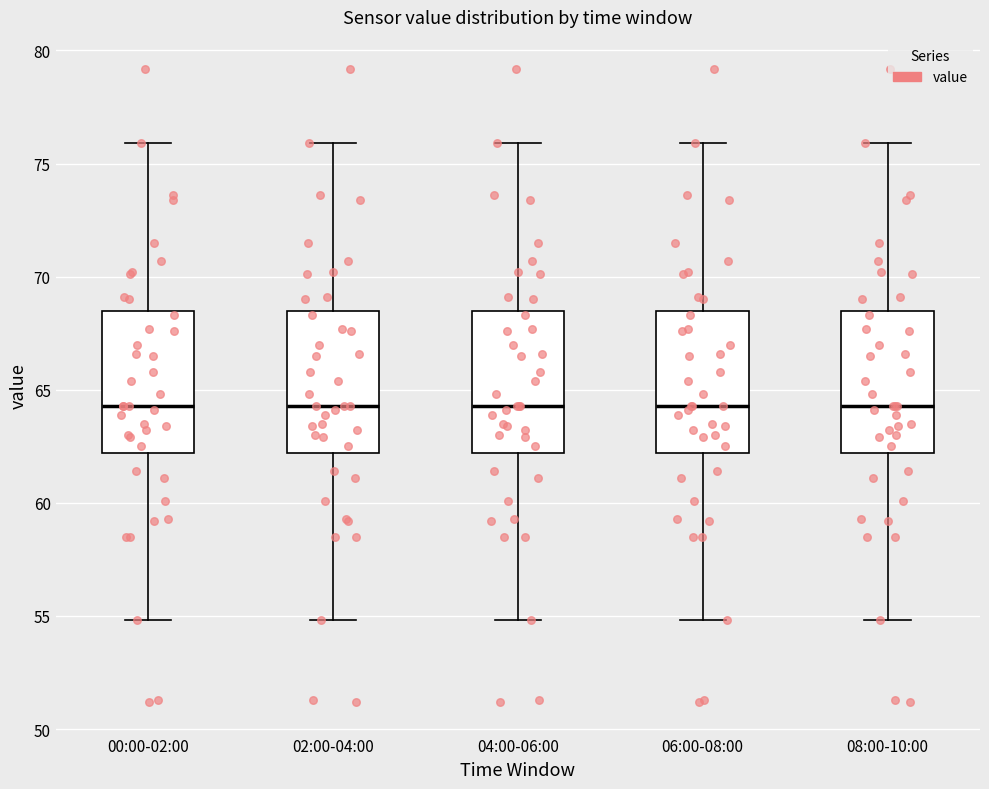

Reading left to right, read every box against the y-axis: the position of its median line, the range the box covers, and the ends of its whiskers. The values are not printed on the chart, so give them approximately, as read against the axis.

00:00-02:00: median 64.5, box 62.0 to 68.5, whiskers 55.0 to 76.0
02:00-04:00: median 64.5, box 62.0 to 68.5, whiskers 55.0 to 76.0
04:00-06:00: median 64.5, box 62.0 to 68.5, whiskers 55.0 to 76.0
06:00-08:00: median 64.5, box 62.0 to 68.5, whiskers 55.0 to 76.0
08:00-10:00: median 64.5, box 62.0 to 68.5, whiskers 55.0 to 76.0